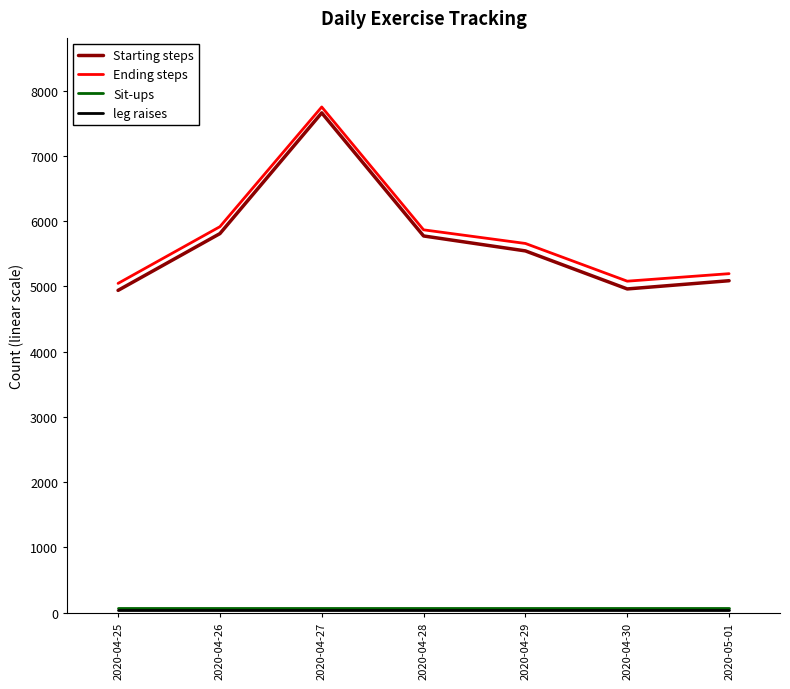

What is the lowest value of the Starting steps series?

4939